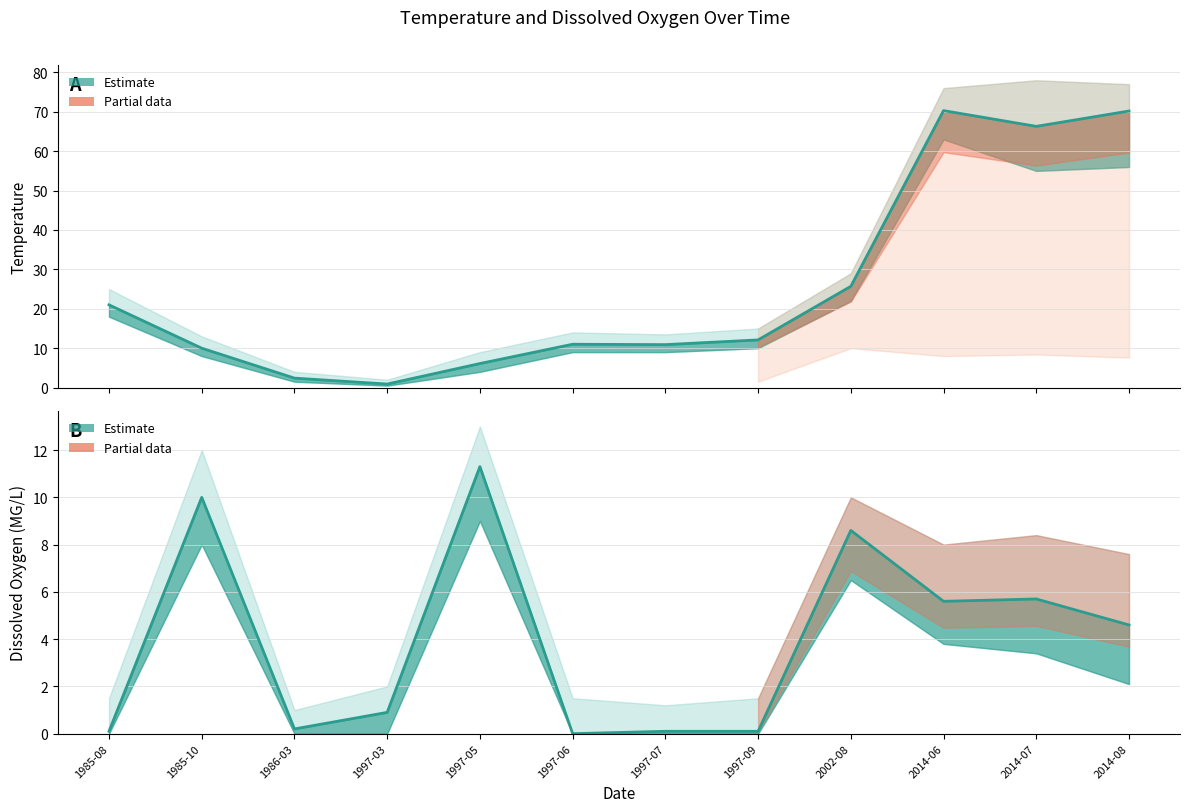

Rank the series at 1985-10 from lowest to highest value.

Temperature, Dissolved Oxygen